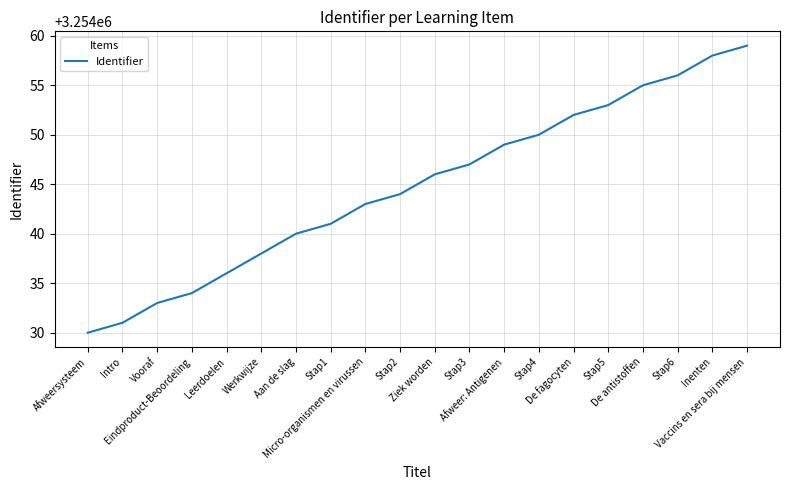

Rank the categories by value from highest to lowest.

Vaccins en sera bij mensen, Inenten, Stap6, De antistoffen, Stap5, De fagocyten, Stap4, Afweer: Antigenen, Stap3, Ziek worden, Stap2, Micro-organismen en virussen, Stap1, Aan de slag, Werkwijze, Leerdoelen, Eindproduct-Beoordeling, Vooraf, Intro, Afweersysteem